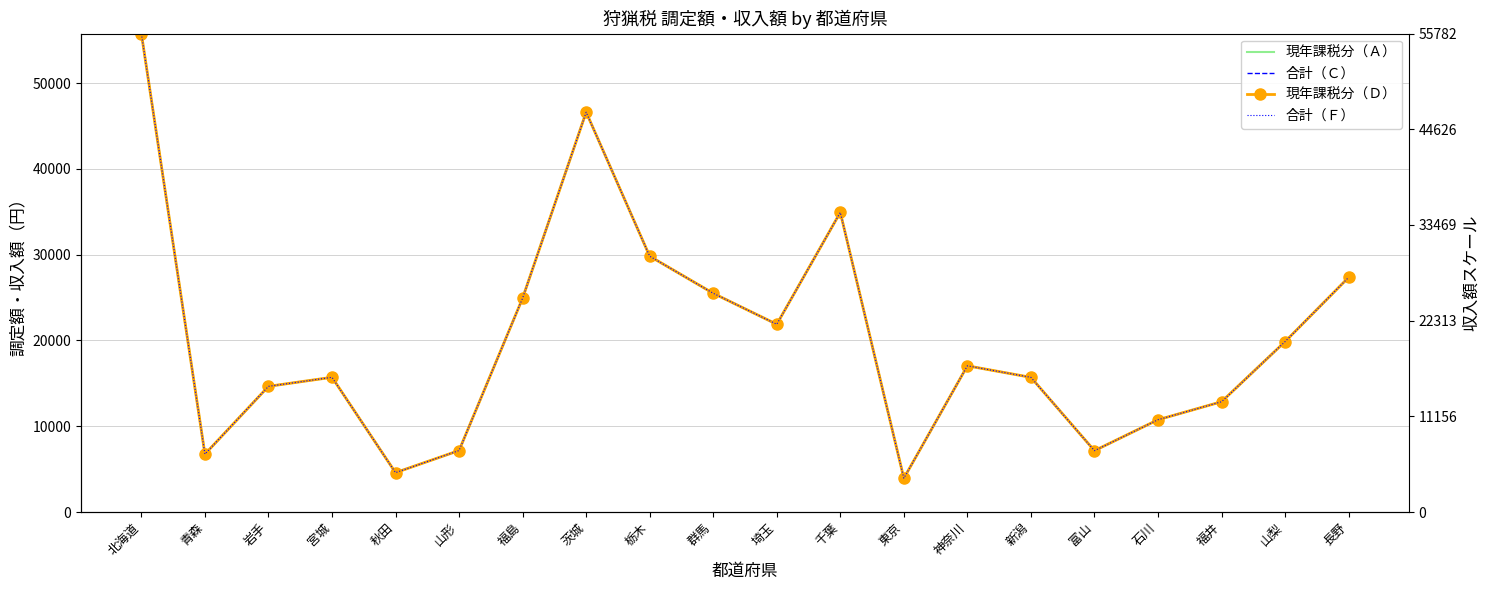

Which label corresponds to the smallest value in the chart?

東京